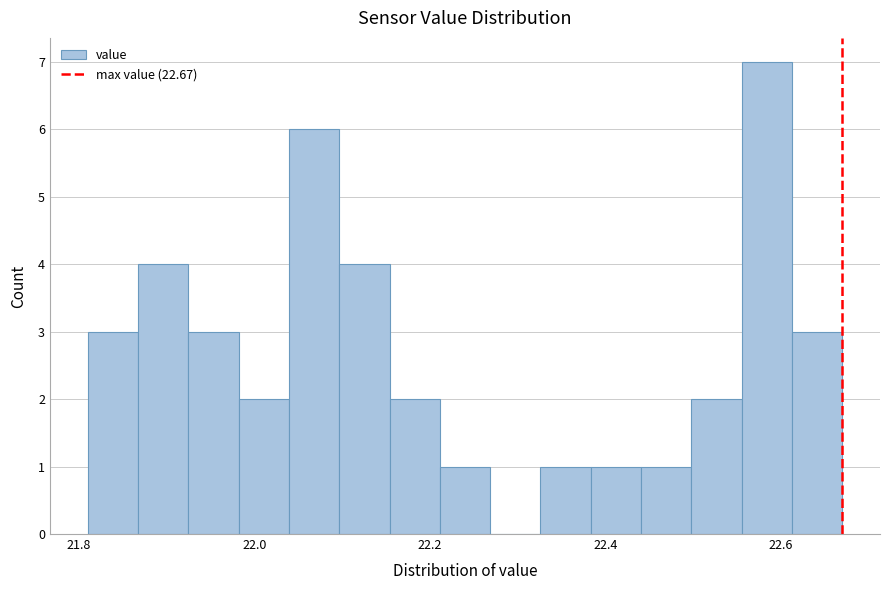

Around what value on the x-axis is the tallest bar? Give the approximate position of its centre, as read against the axis.

22.58